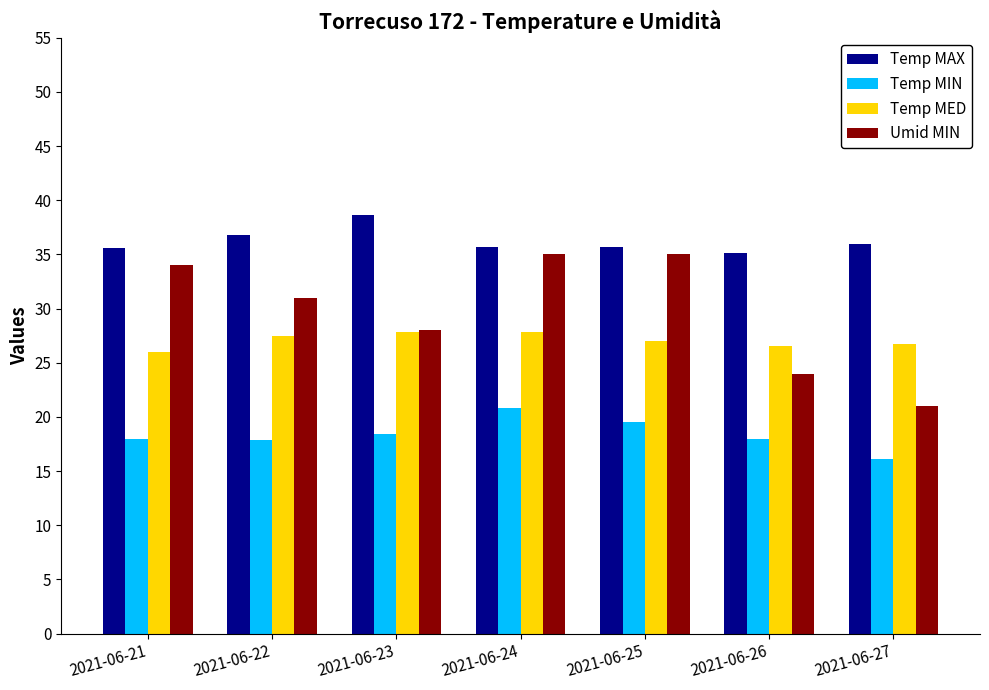

Between 2021-06-24 and 2021-06-26, which series saw the biggest shift?

Umid MIN